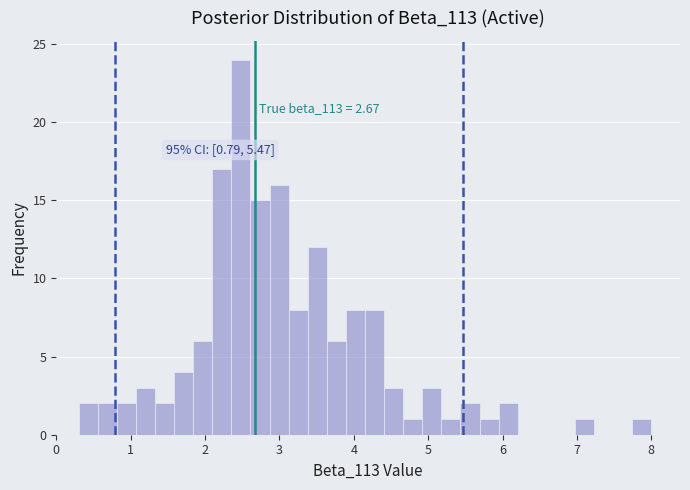

Around what value on the x-axis is the tallest bar? Give the approximate position of its centre, as read against the axis.

2.5